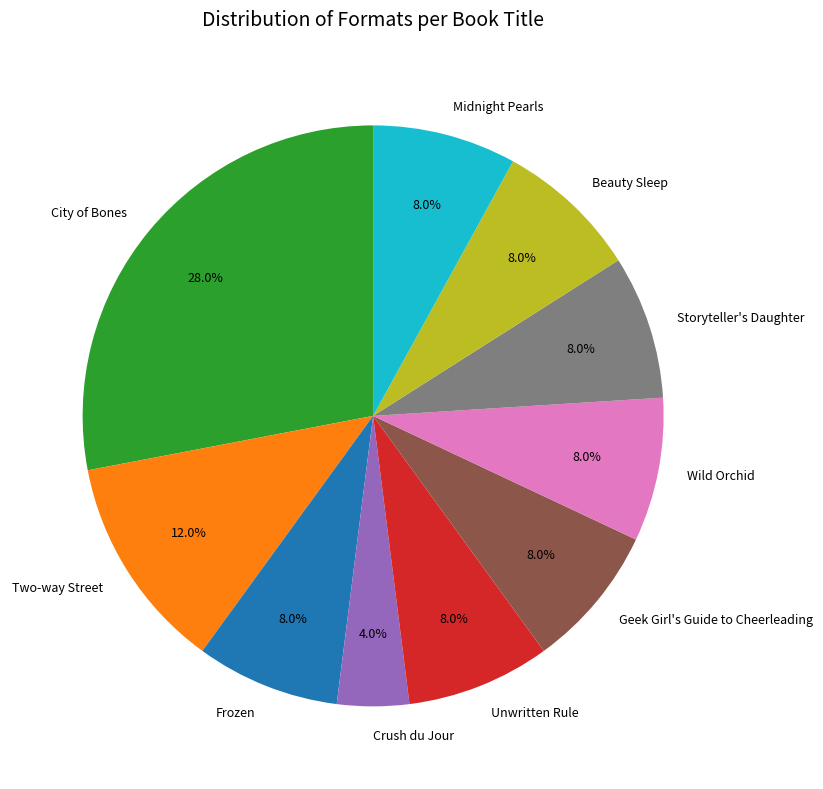

Which category has the smallest portion of the pie?

Crush du Jour